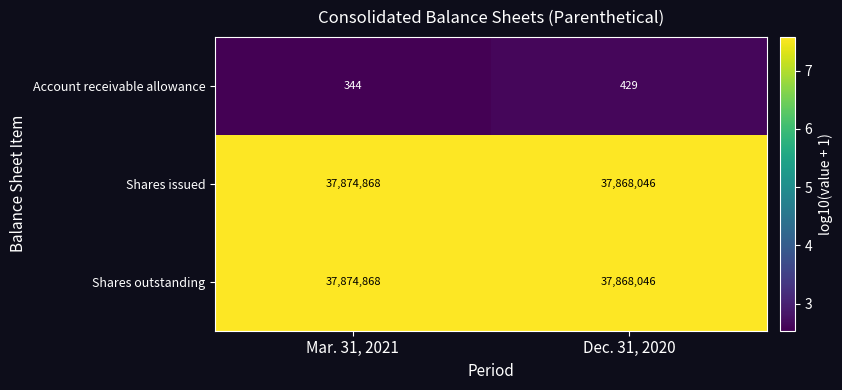

Reading left to right, list all the values displayed in this chart.

Account receivable allowance: Mar. 31, 2021=344	Dec. 31, 2020=429
Shares issued: Mar. 31, 2021=37874868	Dec. 31, 2020=37868046
Shares outstanding: Mar. 31, 2021=37874868	Dec. 31, 2020=37868046